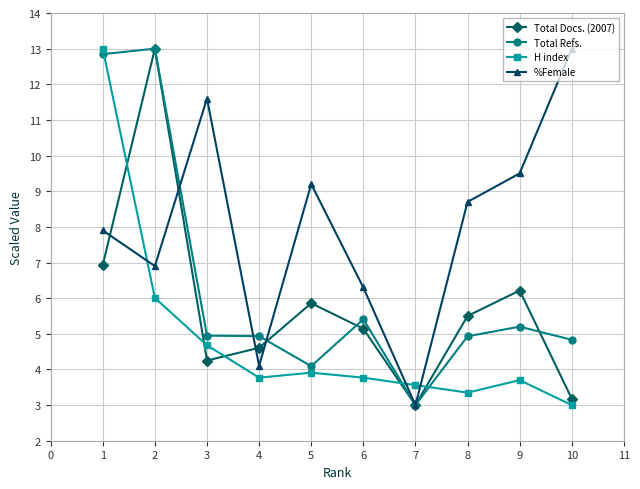

Which series ends up on top after the final intersection of H index and Total Docs. (2007)?

Total Docs. (2007)